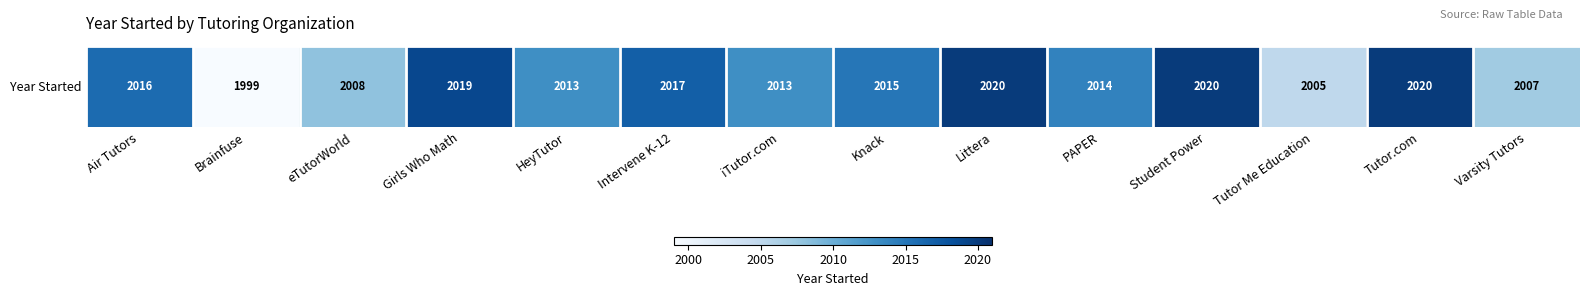

Reading left to right, list all the values displayed in this chart.

Air Tutors=2016	Brainfuse=1999	eTutorWorld=2008	Girls Who Math=2019	HeyTutor=2013	Intervene K-12=2017	iTutor.com=2013	Knack=2015	Littera=2020	PAPER=2014	Student Power=2020	Tutor Me Education=2005	Tutor.com=2020	Varsity Tutors=2007